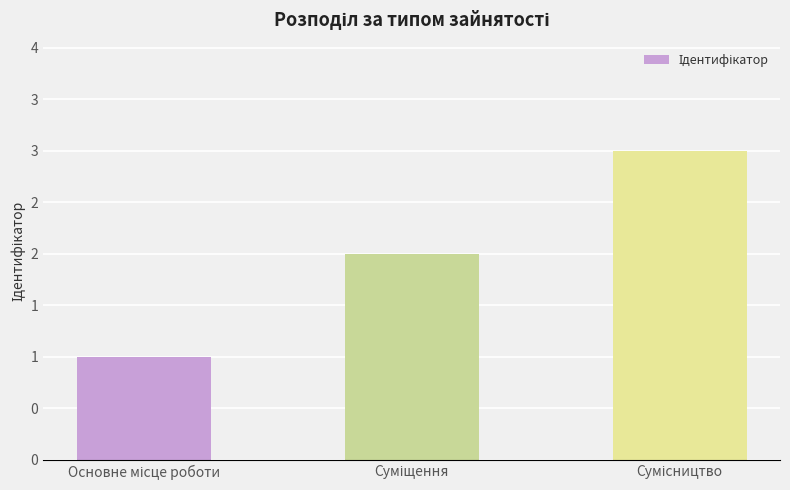

At which category does the chart reach its minimum across all series?

Основне місце роботи